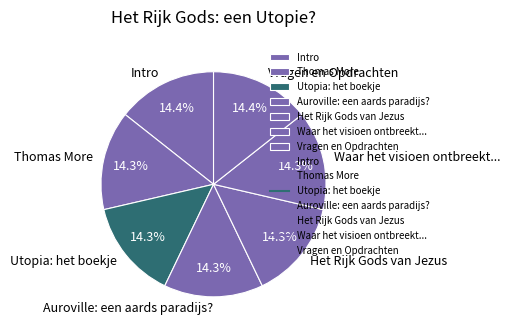

Does Waar het visioen ontbreekt... account for over 50% of the chart?

No